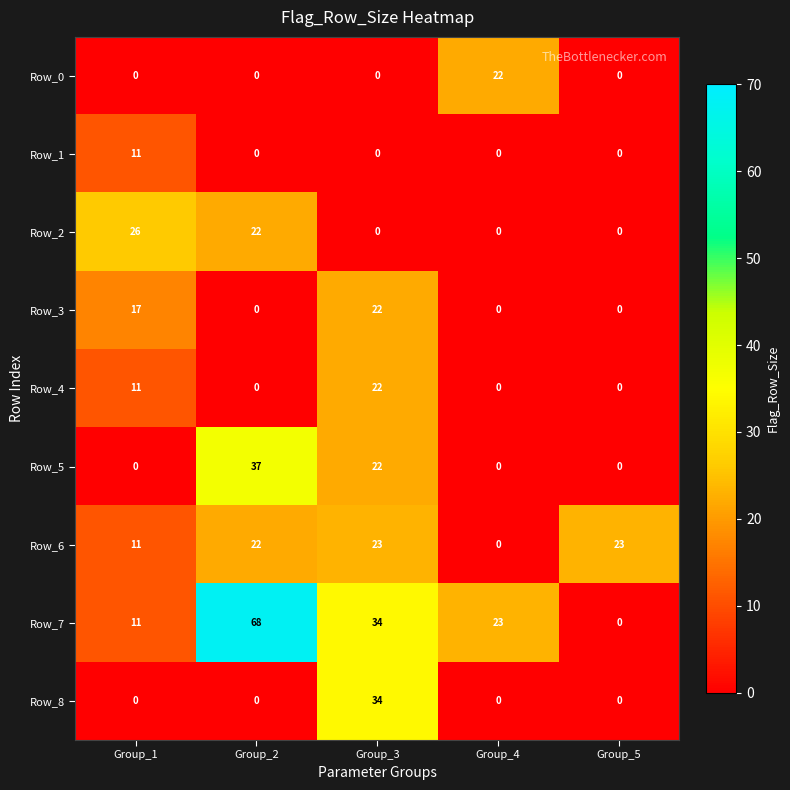

What is the approximate value of Row_5 at Group_3, to the nearest 10?

20